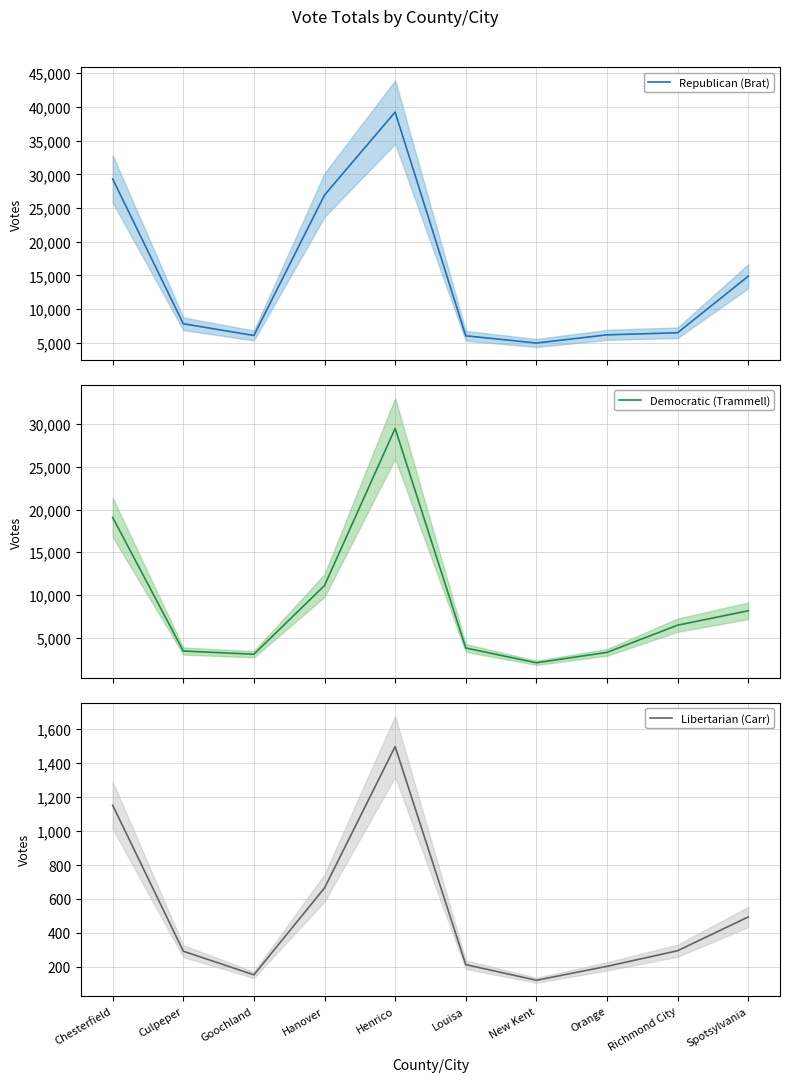

At which category does the chart reach its minimum across all series?

New Kent